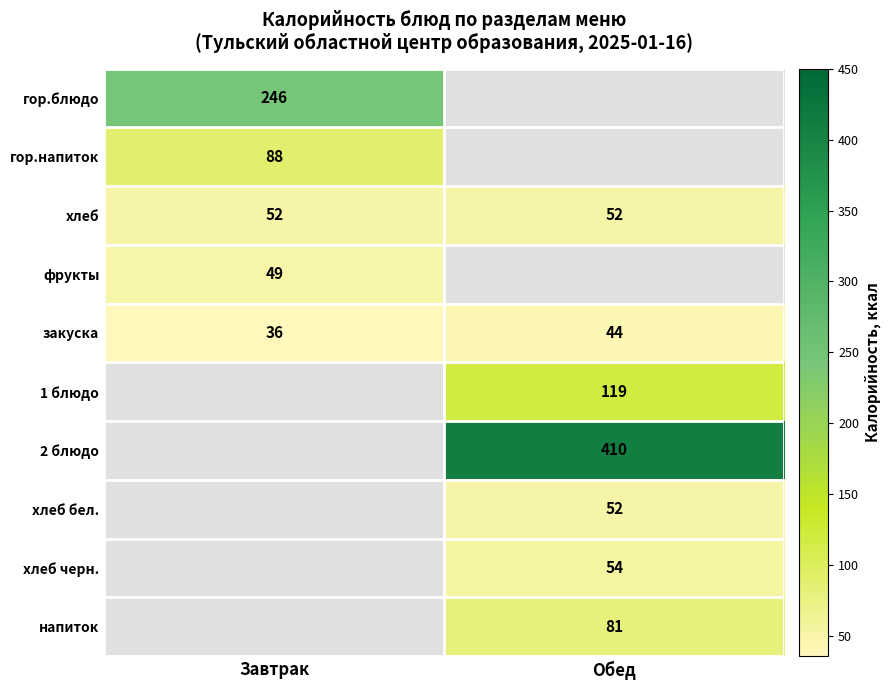

Is the value of 1 блюдо at Обед greater than the value of хлеб at Обед?

Yes